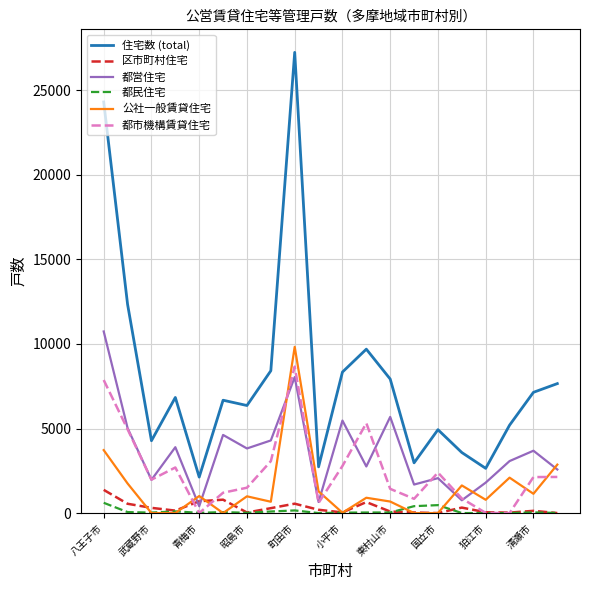

Which series has the largest total across all categories?

住宅数 (total)